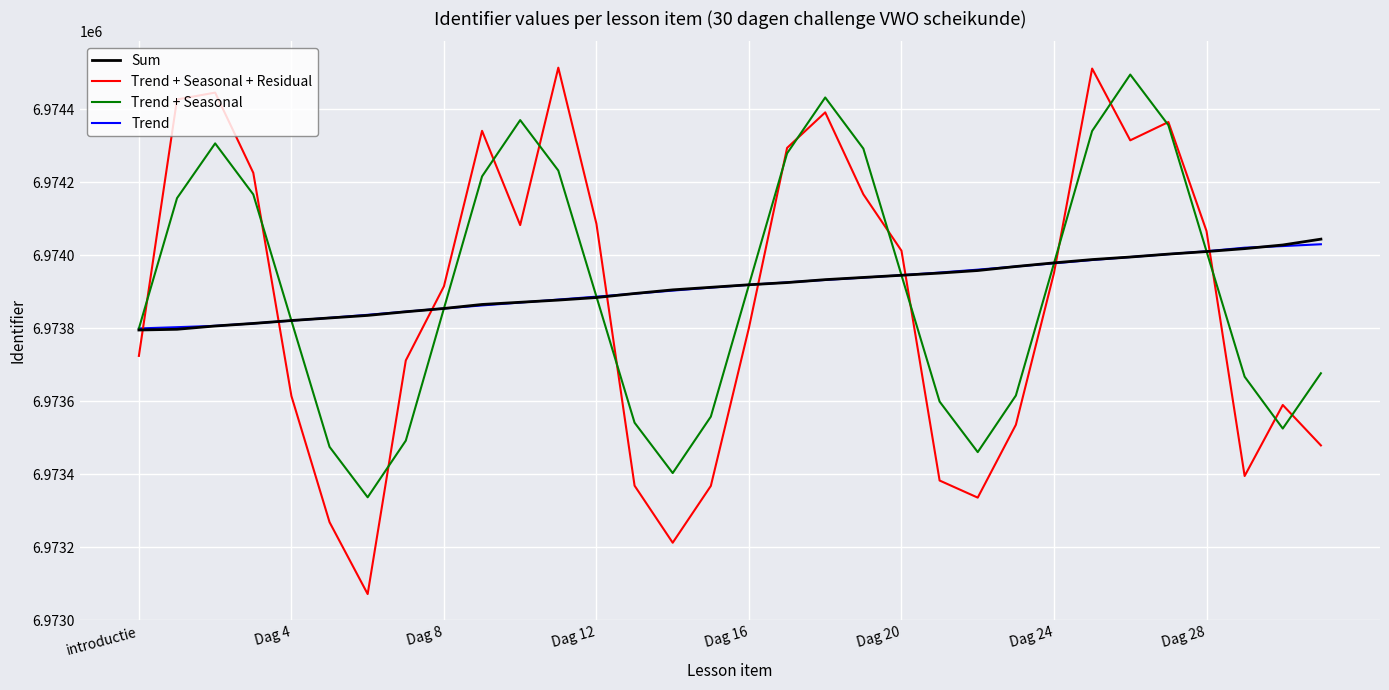

What is the minimum value for Trend + Seasonal?

6973336.6